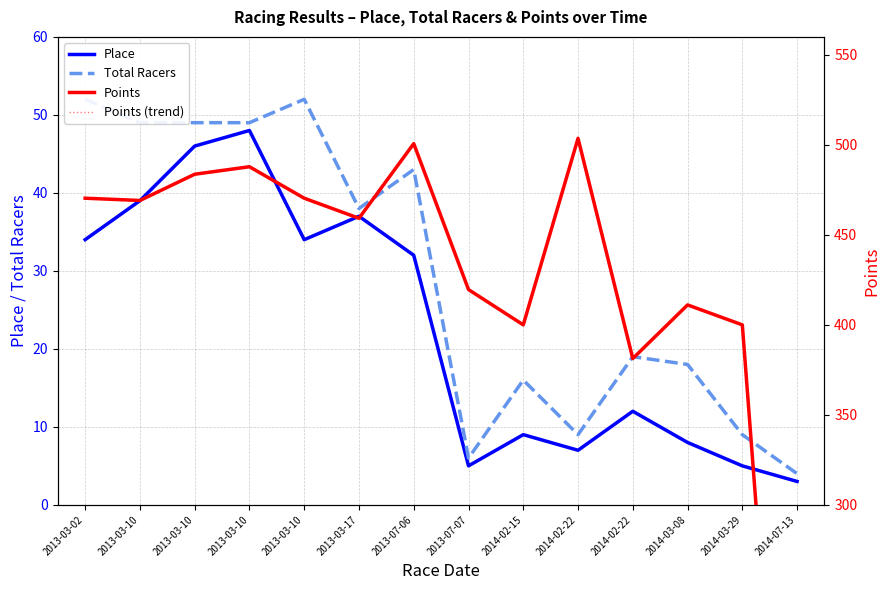

What is the label of the 13th point from the left?

2014-03-29